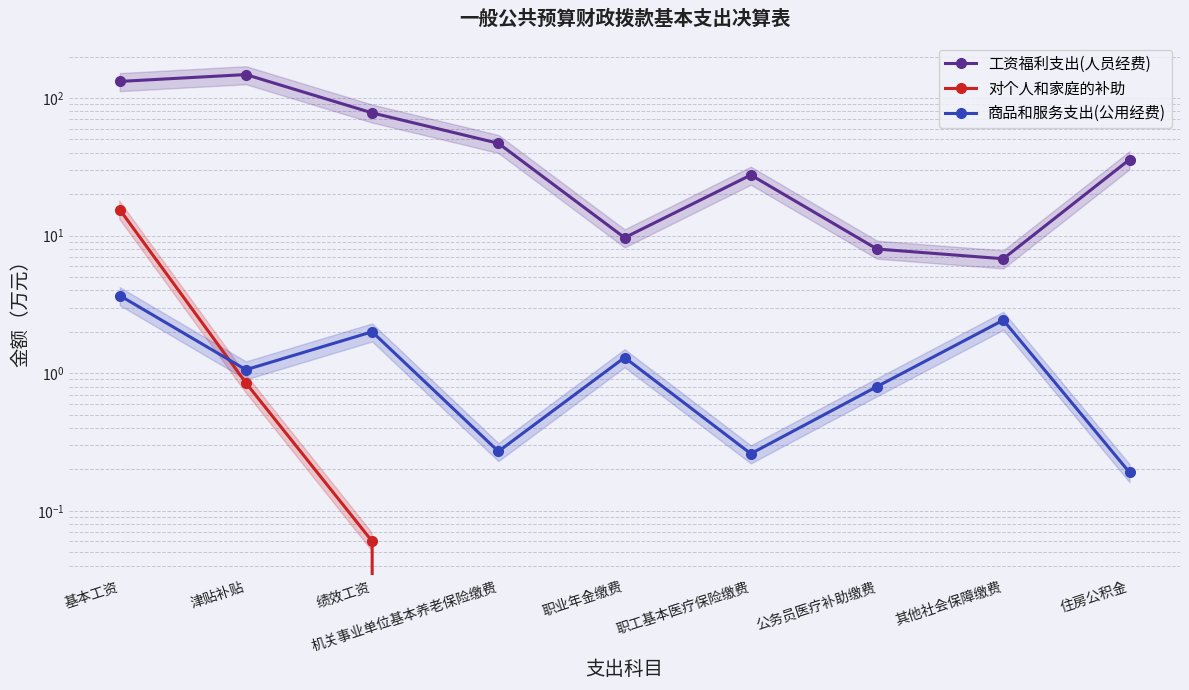

Is this an area chart (filled region under the line)?

No